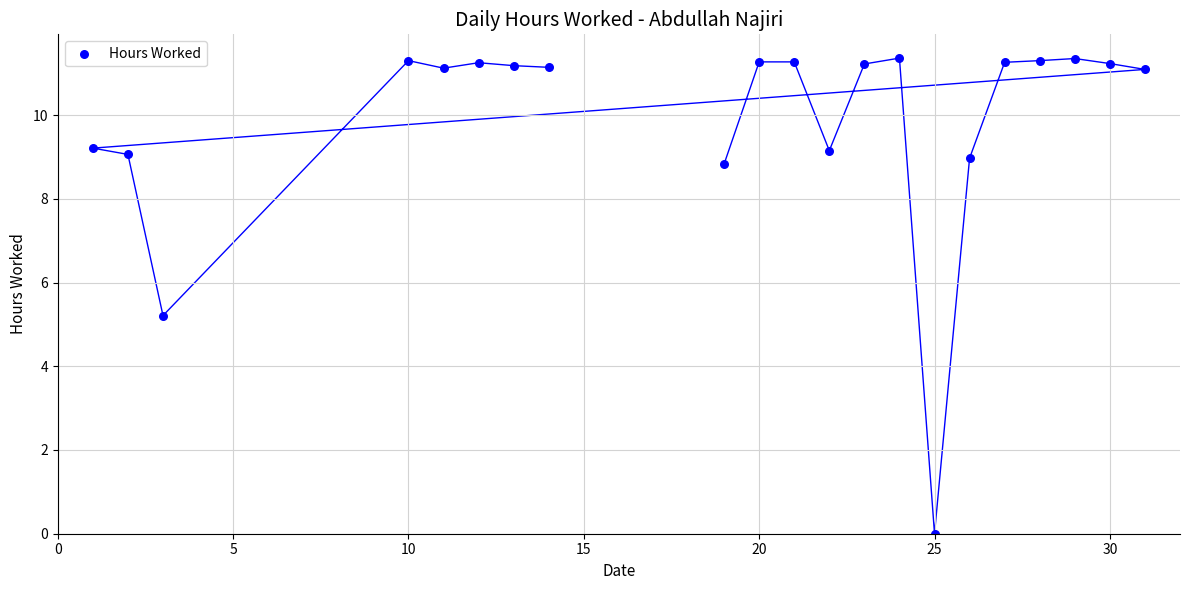

What Y value in the scatter plot is closest to 5?

5.2